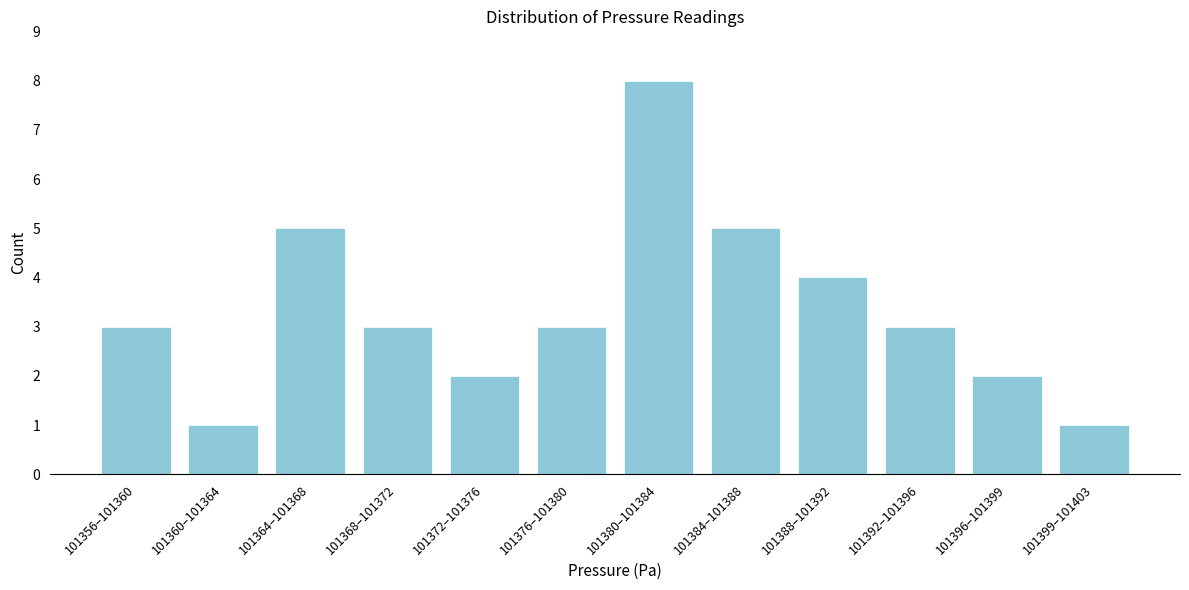

Reading left to right, list all the values displayed in this chart.

3	1	5	3	2	3	8	5	4	3	2	1